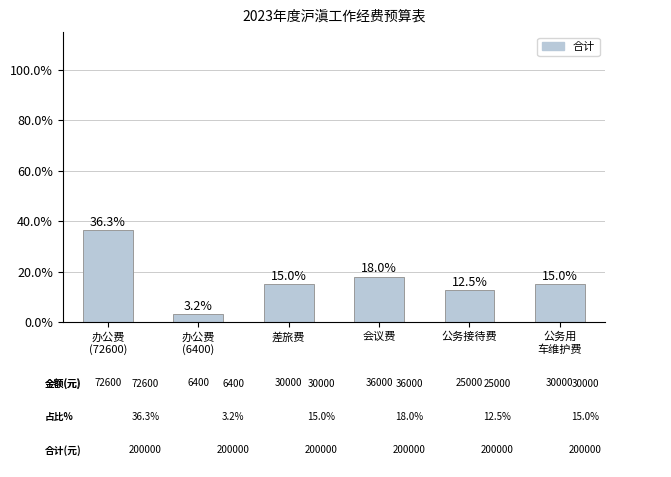

Approximately how many times larger is the value at 公务用
车维护费 compared to 办公费
(6400)?

4.7